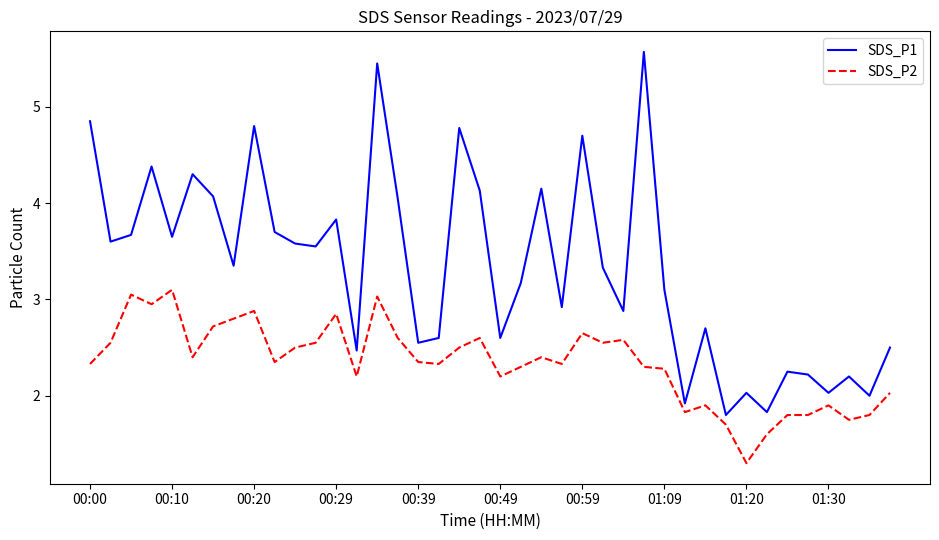

Which series has the largest total across all categories?

SDS_P1